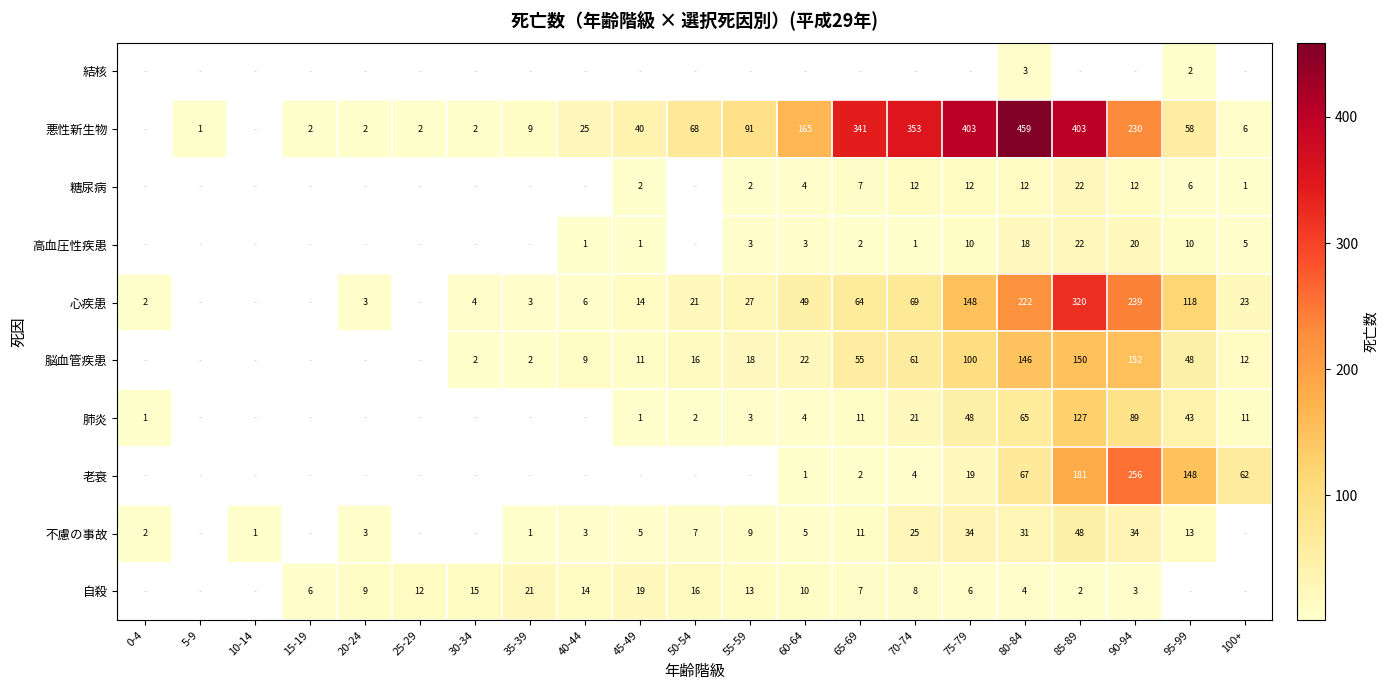

What is the difference between the 自殺 values at 65-69 and 25-29?

5